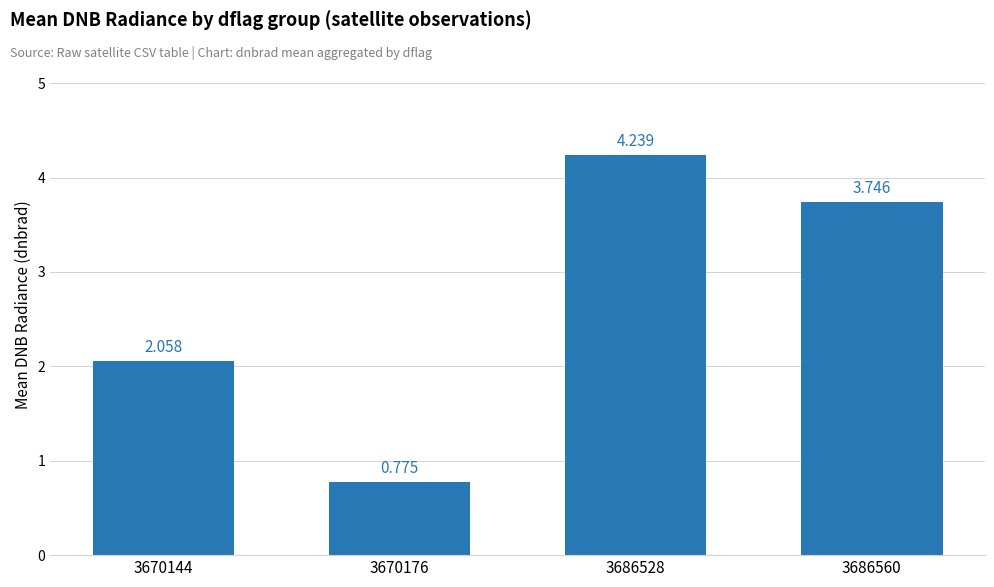

What is the value of the 3rd bar from the left?

4.2